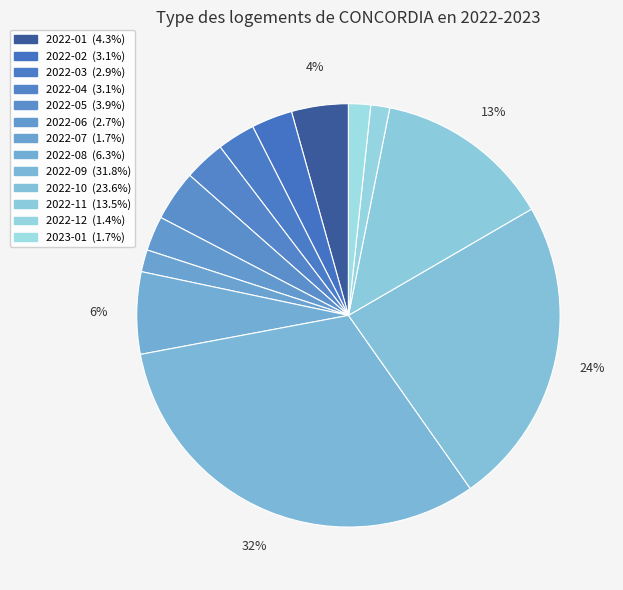

True or false: 2022-03 accounts for 3% of the total.

True